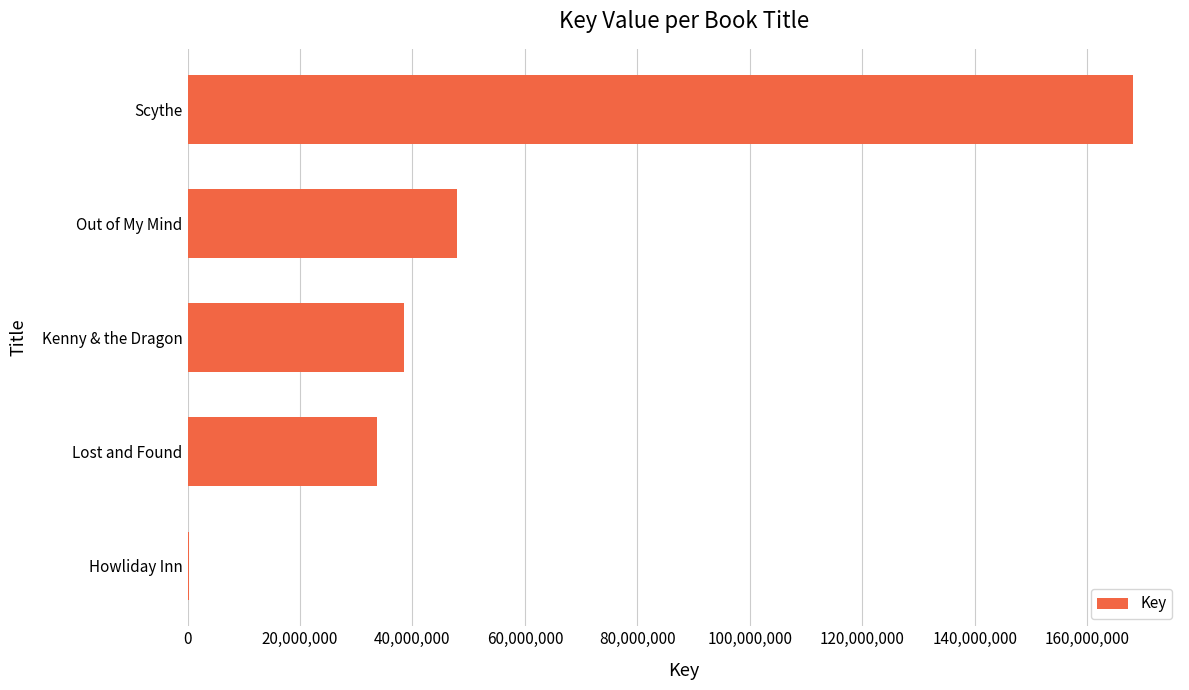

Which has a higher value, Lost and Found or Scythe?

Scythe